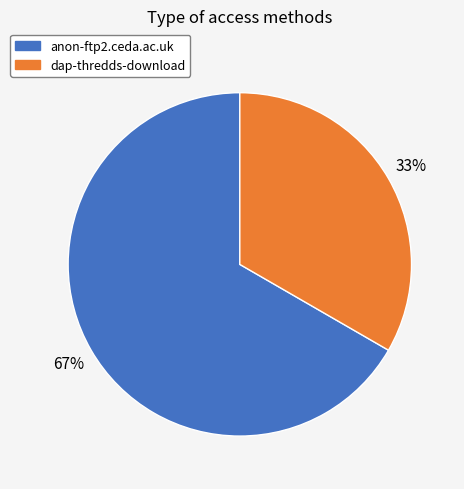

What is the ratio of the value at dap-thredds-download to the value at anon-ftp2.ceda.ac.uk?

0.5